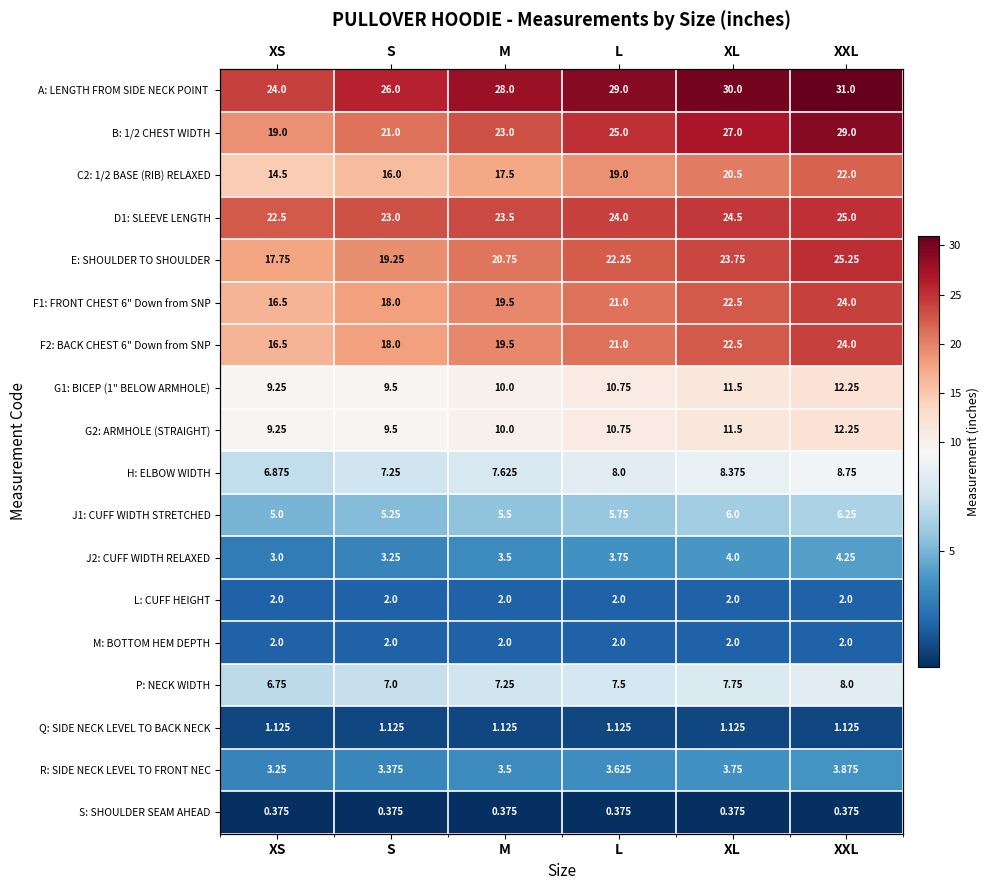

What is the sum of the C2: 1/2 BASE (RIB) RELAXED values at XL and XXL?

42.5